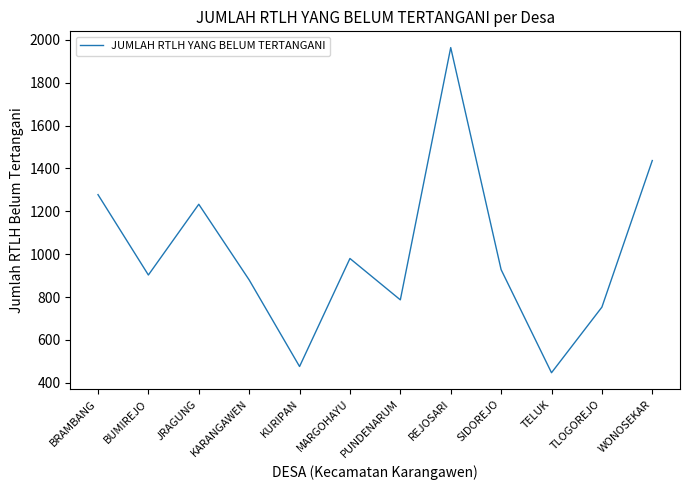

What is the difference between the second highest and second lowest values?

961